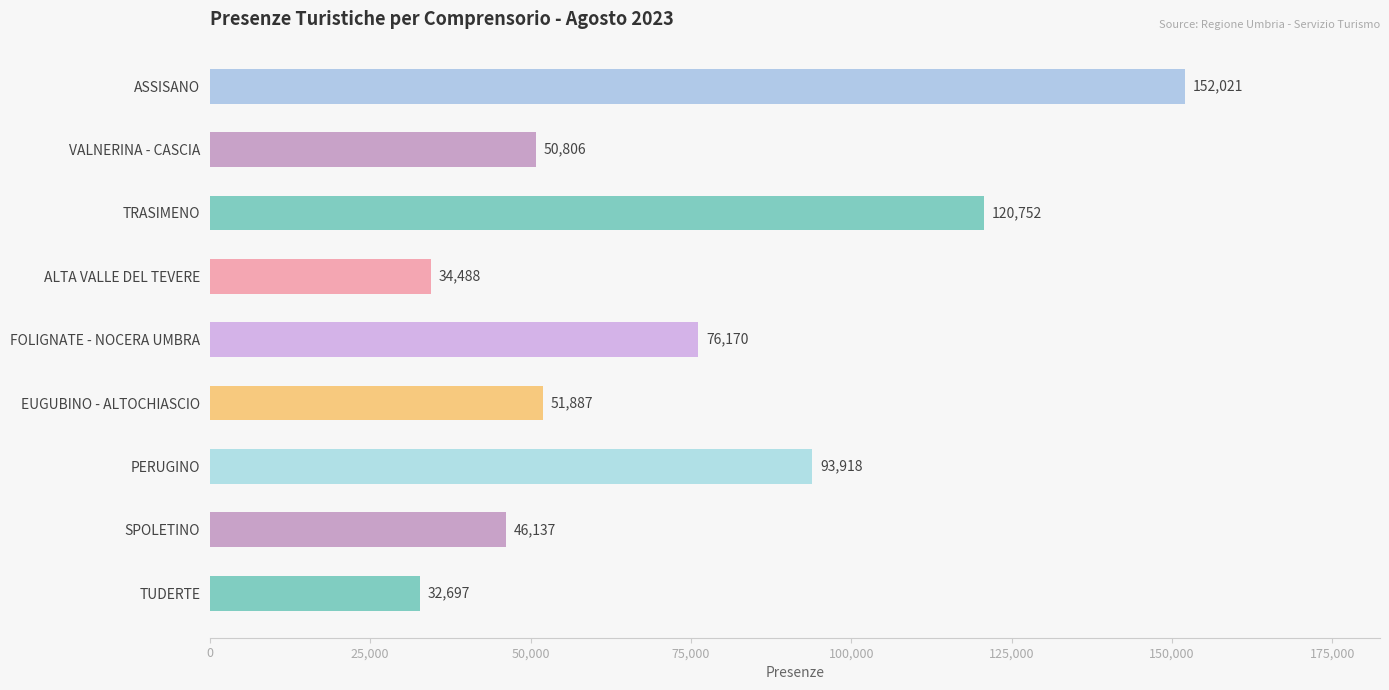

Rank the categories by value from highest to lowest.

ASSISANO, TRASIMENO, PERUGINO, FOLIGNATE - NOCERA UMBRA, EUGUBINO - ALTOCHIASCIO, VALNERINA - CASCIA, SPOLETINO, ALTA VALLE DEL TEVERE, TUDERTE